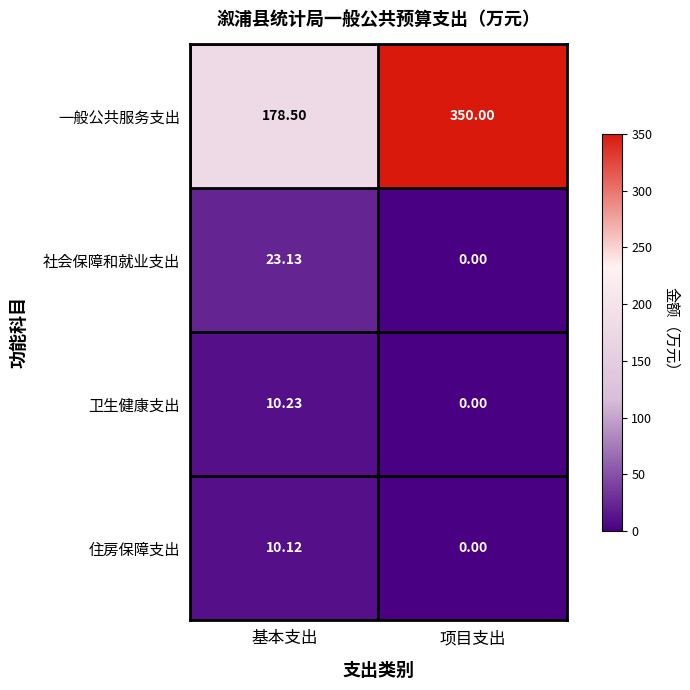

Where is 一般公共服务支出 nearest to the value 264?

基本支出